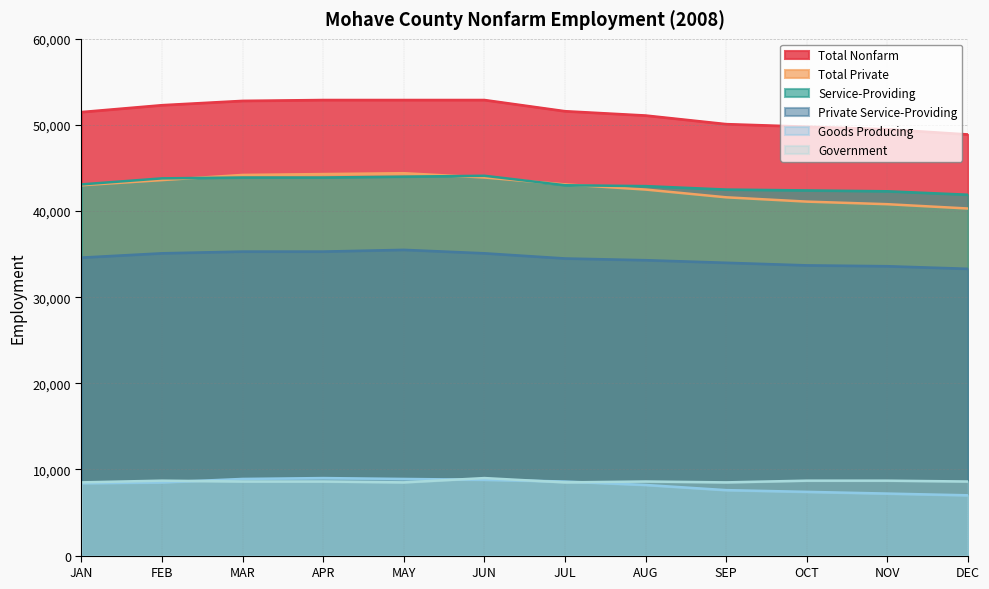

What is the smallest value displayed?

7000